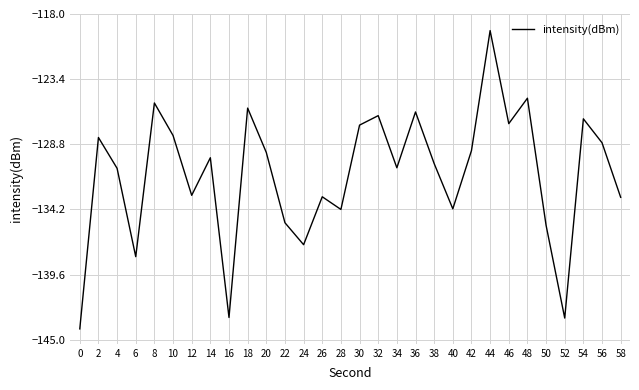

Where is the first local minimum?

6